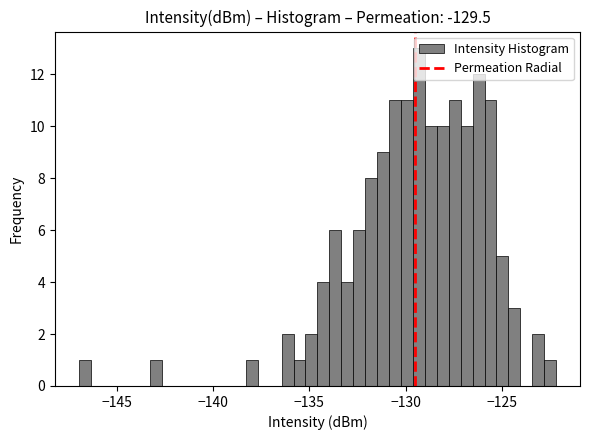

Around what value on the x-axis is the tallest bar? Give the approximate position of its centre, as read against the axis.

-129.5